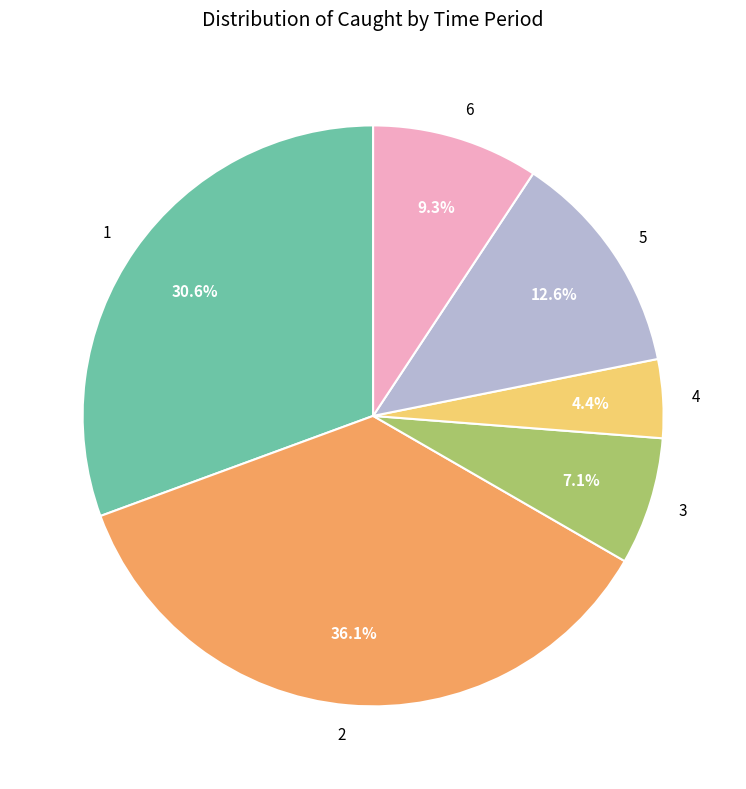

How many slices are in this pie chart?

6